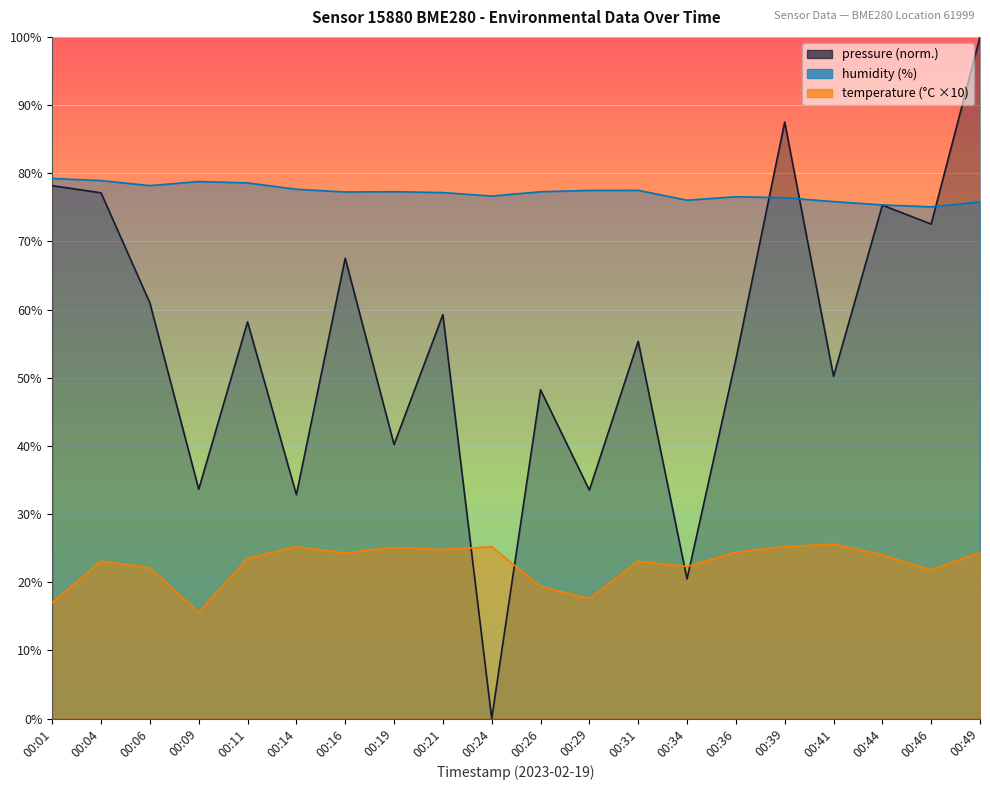

Reading right to left, what are all the values shown in this chart?

pressure: 00:49=100.0	00:46=72.5	00:44=75.3	00:41=50.2	00:39=87.5	00:36=52.7	00:34=20.5	00:31=55.3	00:29=33.5	00:26=48.2	00:24=0.0	00:21=59.3	00:19=40.2	00:16=67.5	00:14=32.8	00:11=58.2	00:09=33.6	00:06=61.0	00:04=77.1	00:01=78.2
humidity: 00:49=75.8	00:46=75.1	00:44=75.3	00:41=75.8	00:39=76.4	00:36=76.5	00:34=76.0	00:31=77.5	00:29=77.5	00:26=77.3	00:24=76.7	00:21=77.2	00:19=77.3	00:16=77.2	00:14=77.7	00:11=78.6	00:09=78.8	00:06=78.2	00:04=78.9	00:01=79.2
temperature: 00:49=24.4	00:46=21.8	00:44=24.0	00:41=25.6	00:39=25.2	00:36=24.4	00:34=22.3	00:31=23.1	00:29=17.6	00:26=19.4	00:24=25.2	00:21=24.8	00:19=25.1	00:16=24.3	00:14=25.2	00:11=23.5	00:09=15.6	00:06=22.1	00:04=23.1	00:01=17.0